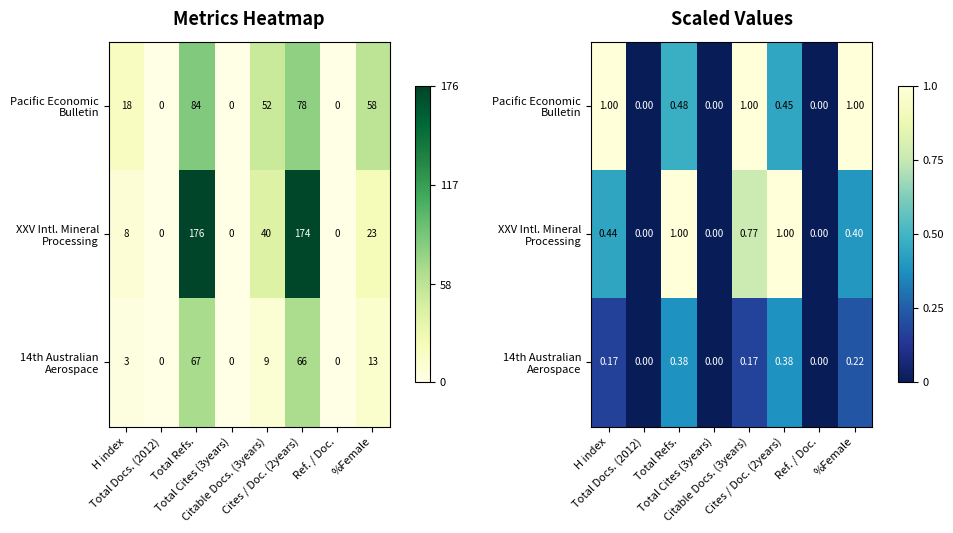

How many series are shown in this chart?

3